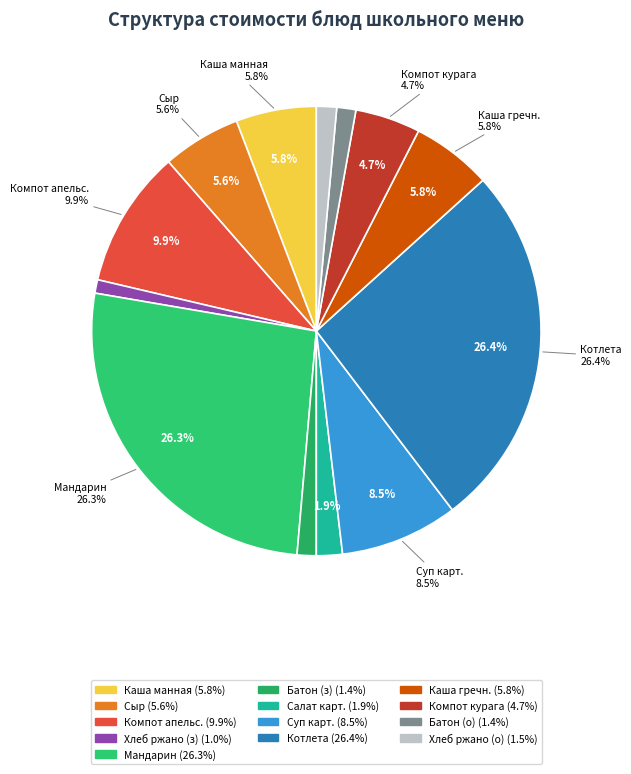

Count the number of slices in the pie.

13